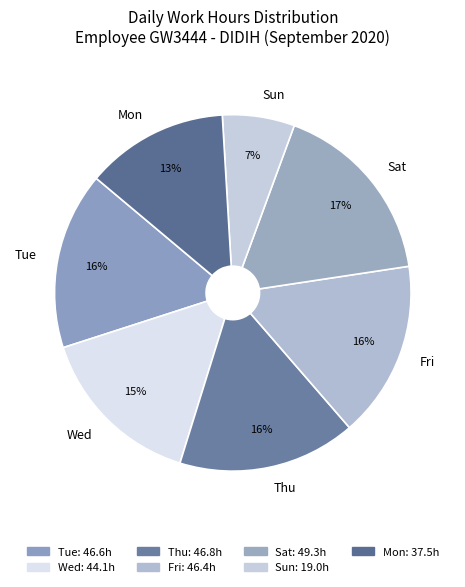

What is the ratio of the value at Thu to the value at Wed?

1.1